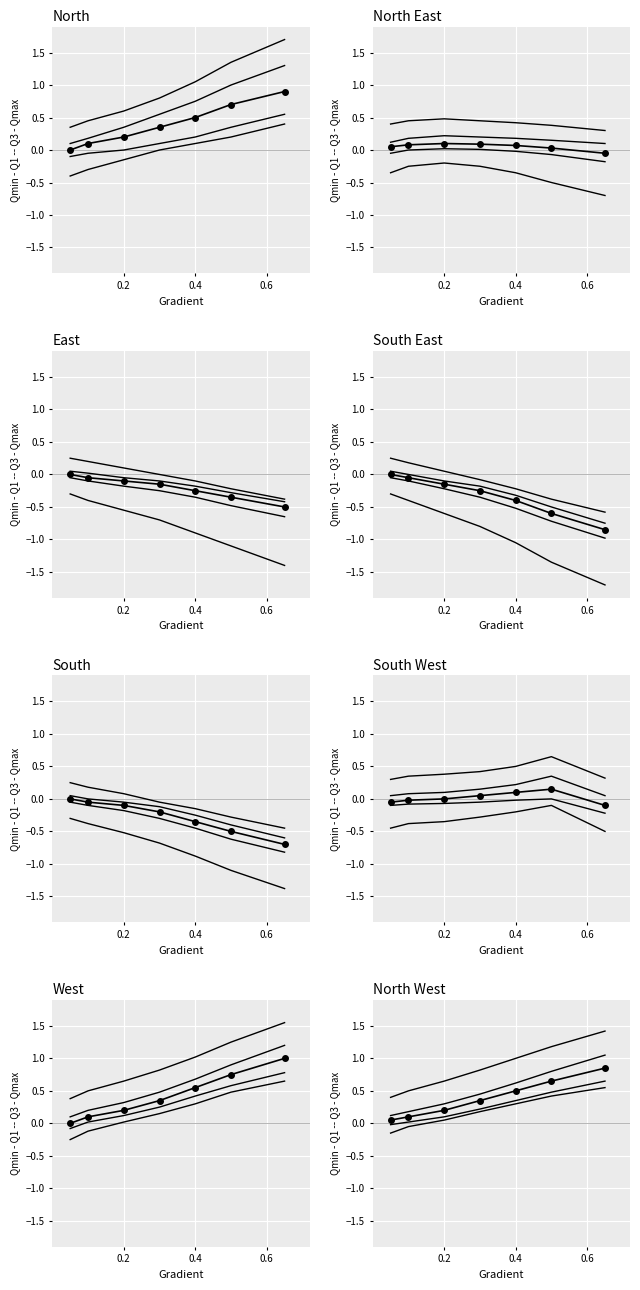

What are all the series names shown in the legend?

Qmin, Qmax, Q1, Q3, Median